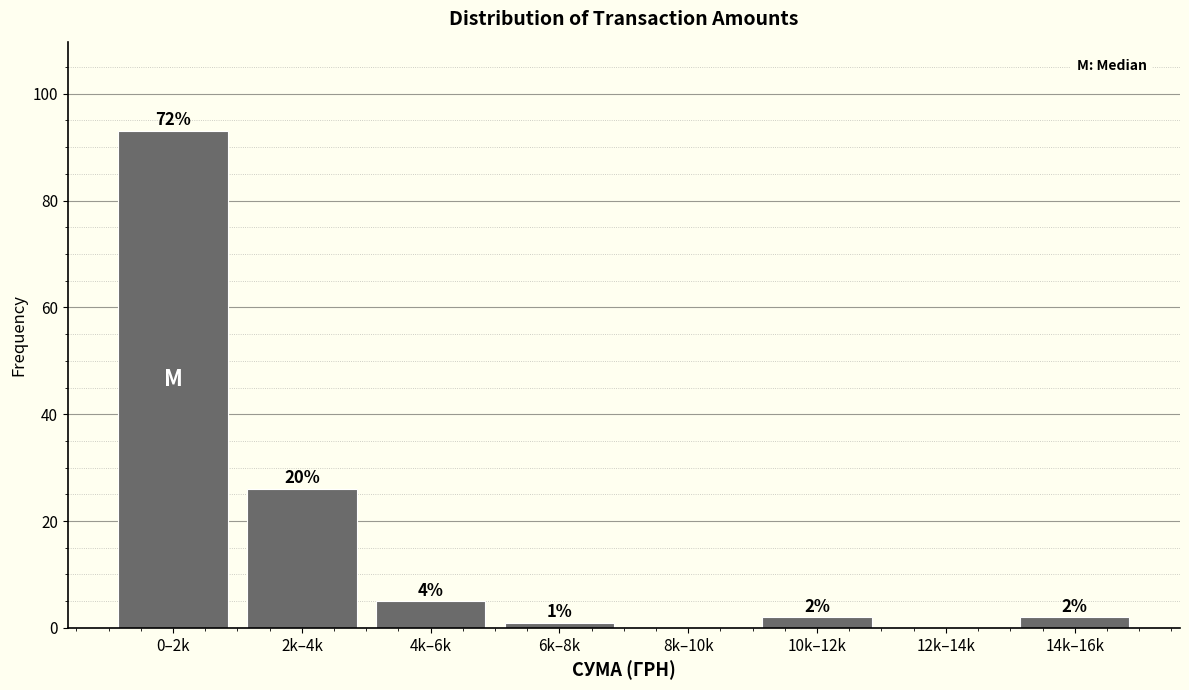

Reading left to right, transcribe all the data shown in this chart.

0–2k=93	2k–4k=26	4k–6k=5	6k–8k=1	8k–10k=0	10k–12k=2	12k–14k=0	14k–16k=2